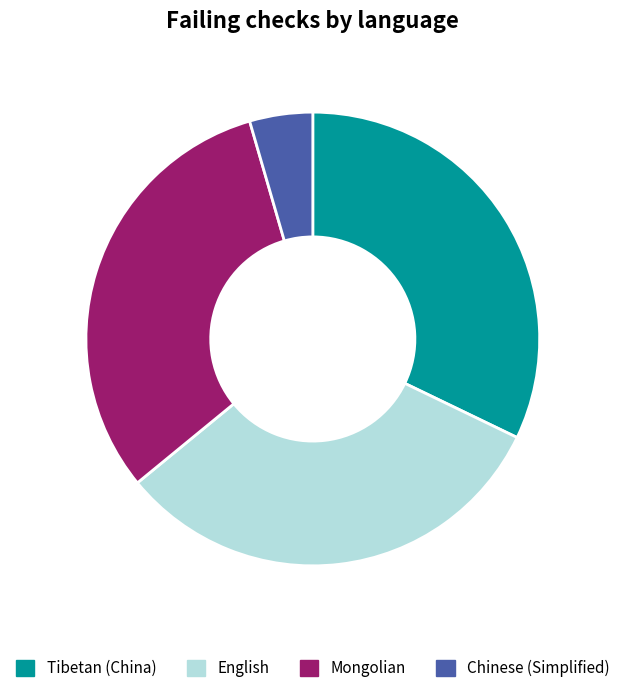

Is there a majority slice in this chart?

No